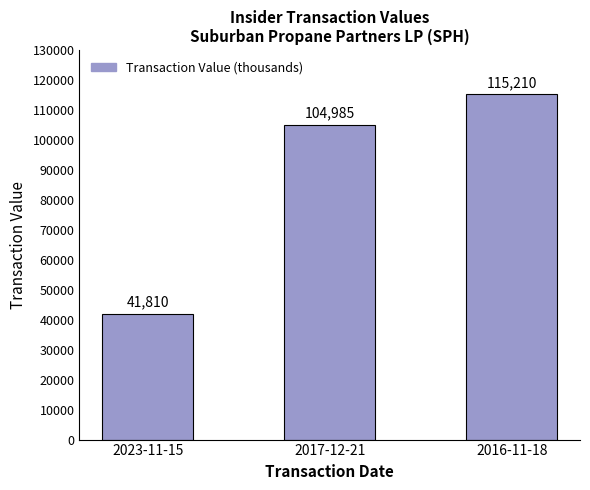

What position from the right is 2017-12-21?

2